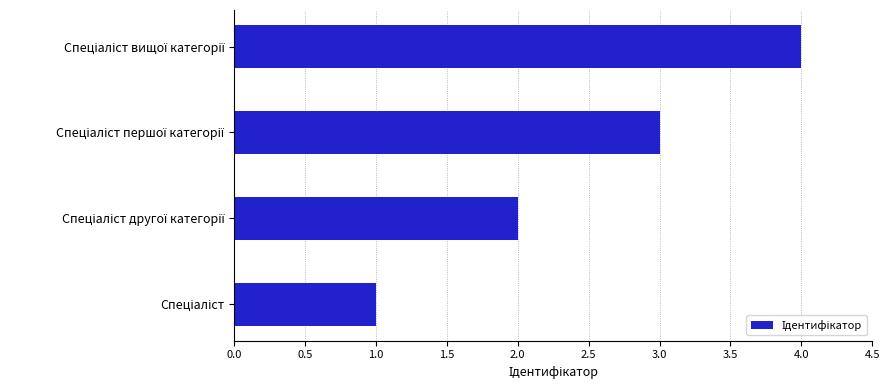

How many values are below 3?

2